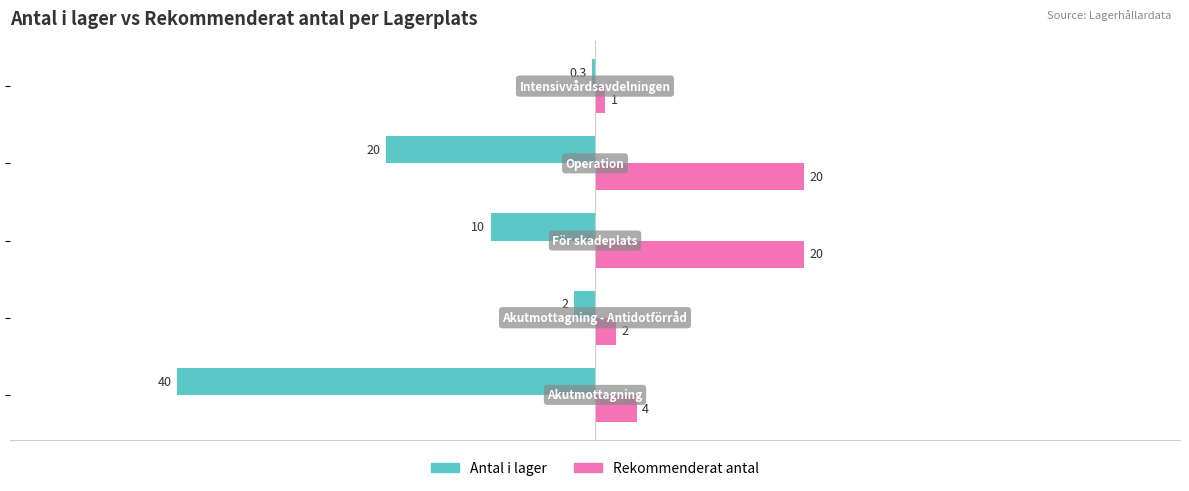

What is the highest value of the Rekommenderat antal series?

20.0